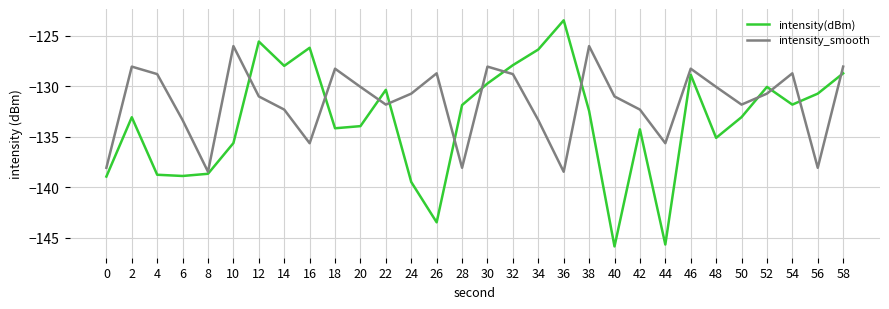

Is it true that intensity_smooth equals -206.0 at 4?

False